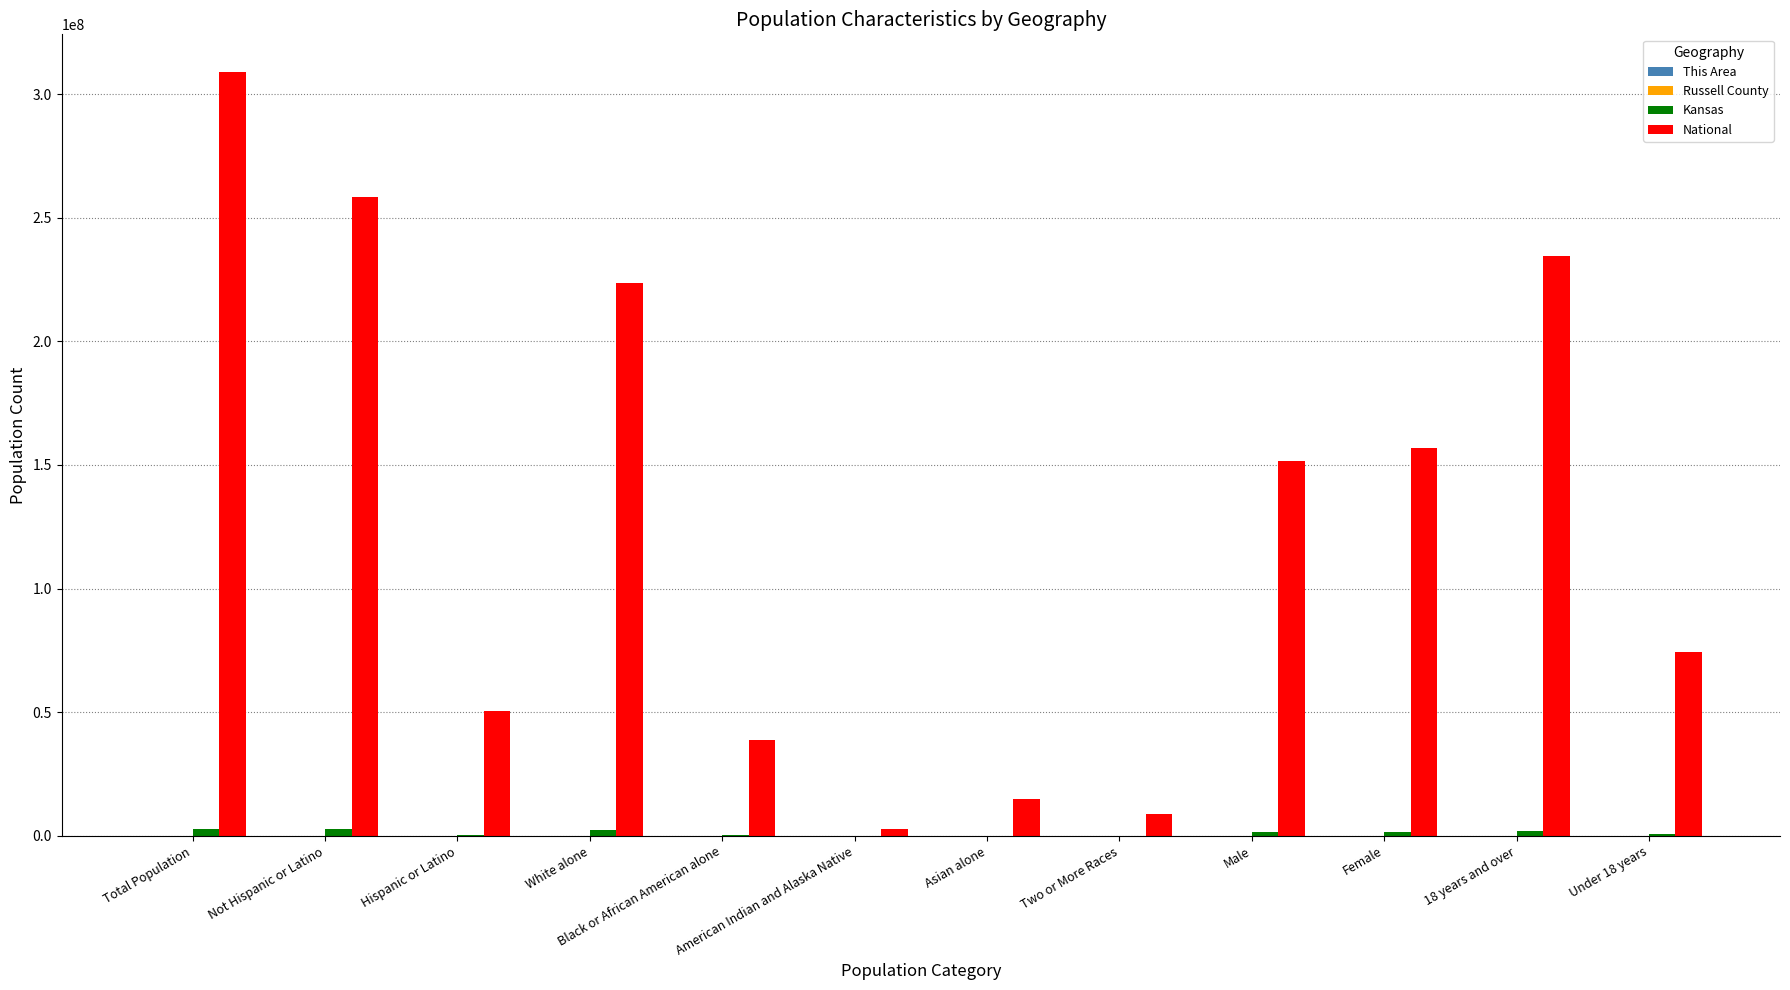

Which series has the largest total across all categories?

National